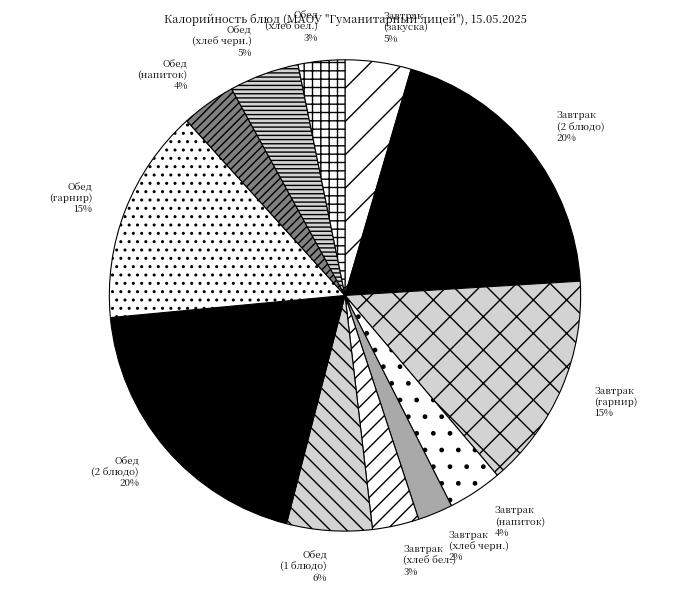

To the nearest percent, what portion does Обед (2 блюдо) represent?

20%